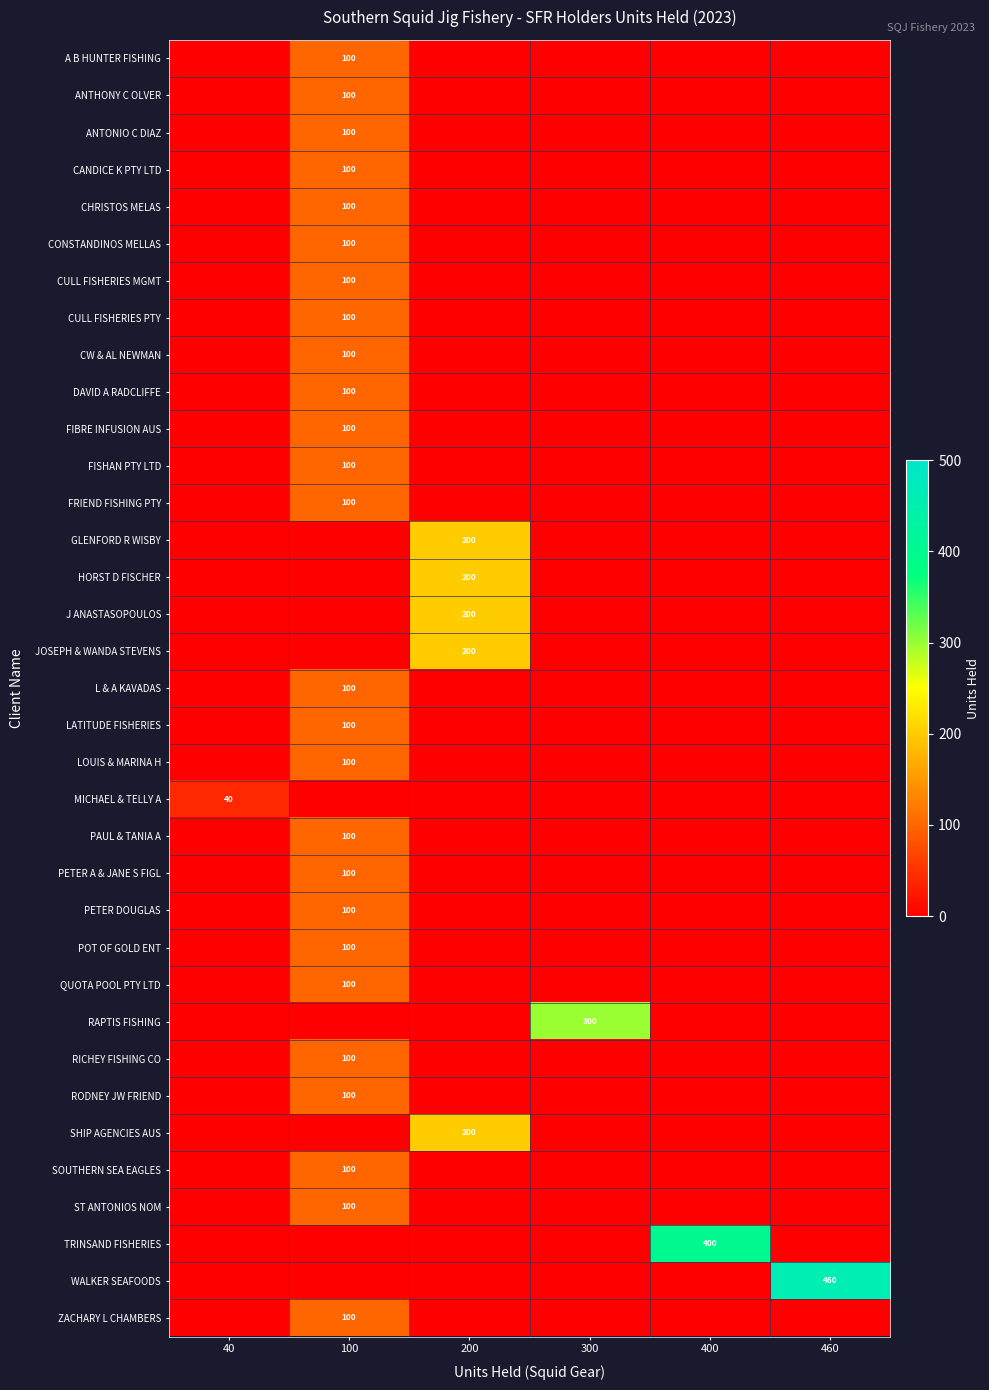

The value of RICHEY FISHING CO at 100 is 100. True or false?

True